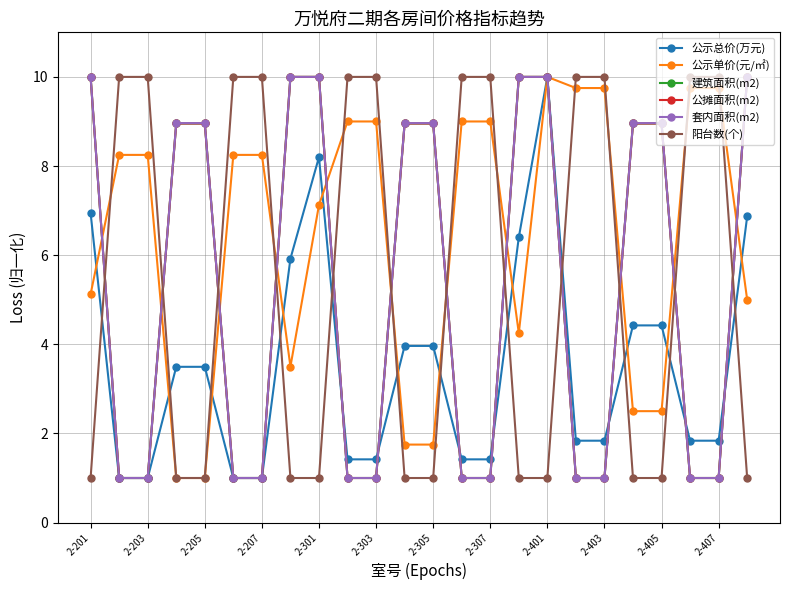

Which series has the largest total across all categories?

公示单价(元/㎡)